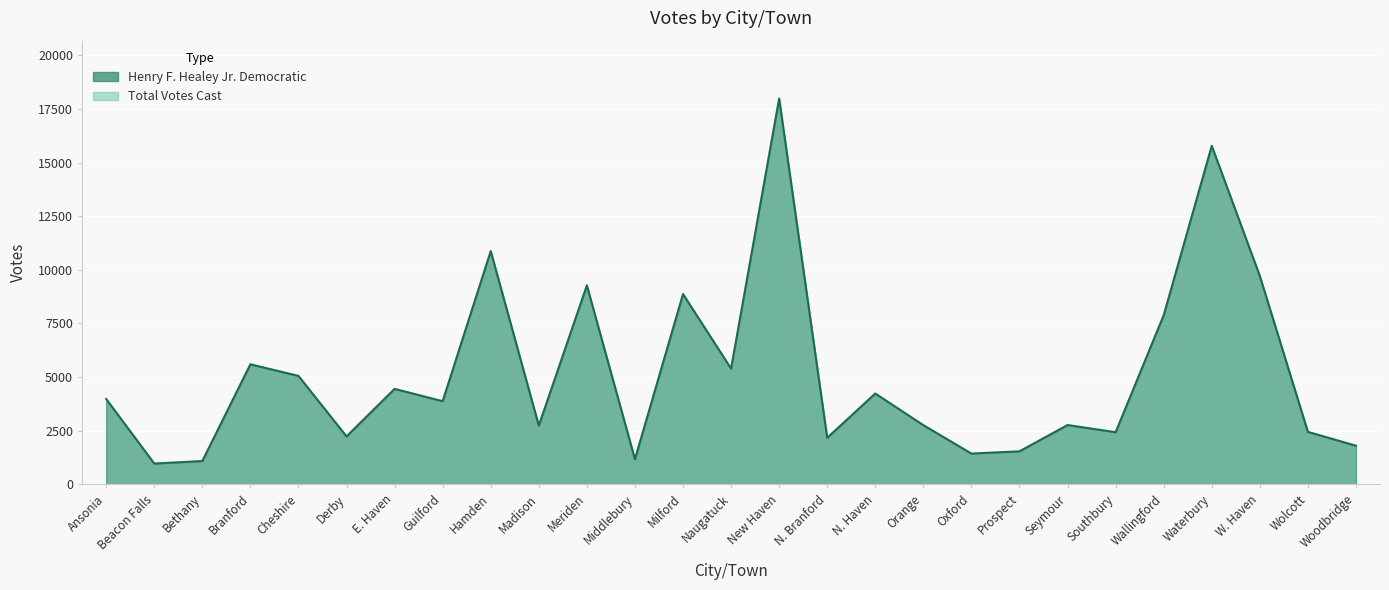

What is the label of the 6th point from the left?

Derby